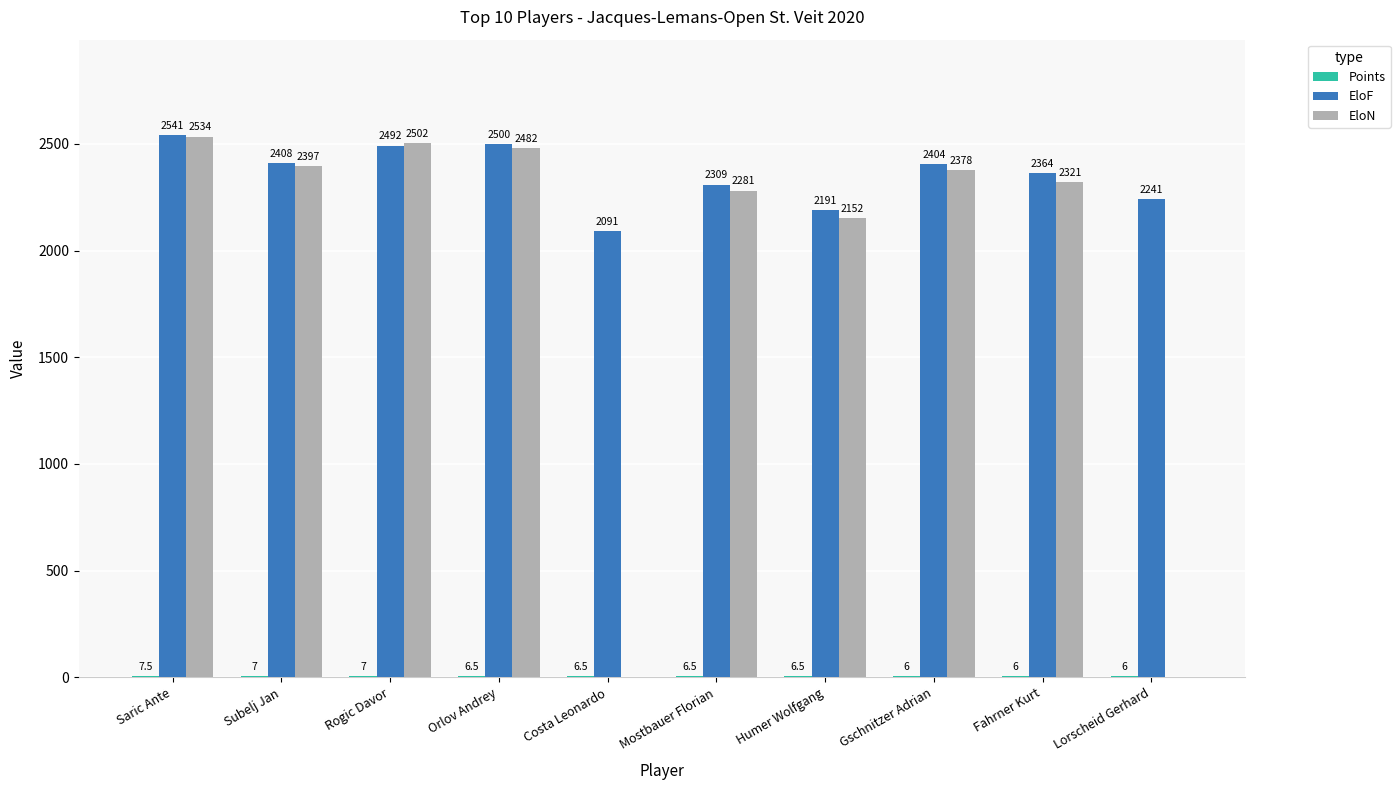

The value of EloN at Rogic Davor is 2502.0. True or false?

True